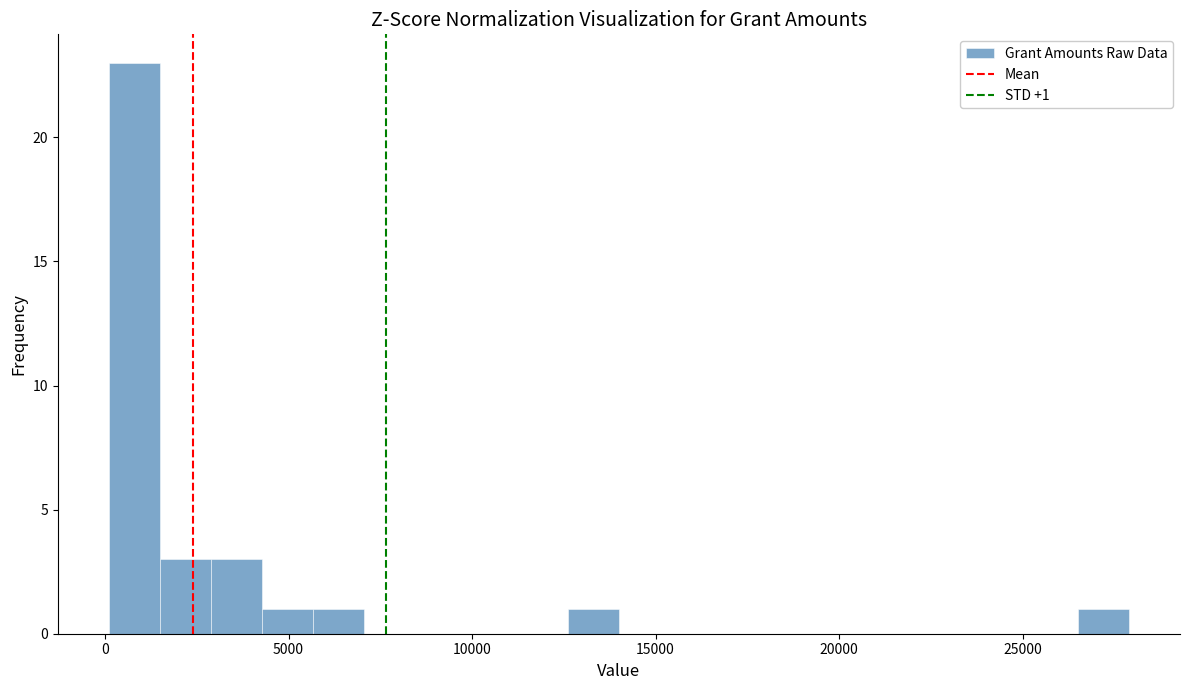

Read against the x-axis, roughly where is the centre of the tallest bar?

1000